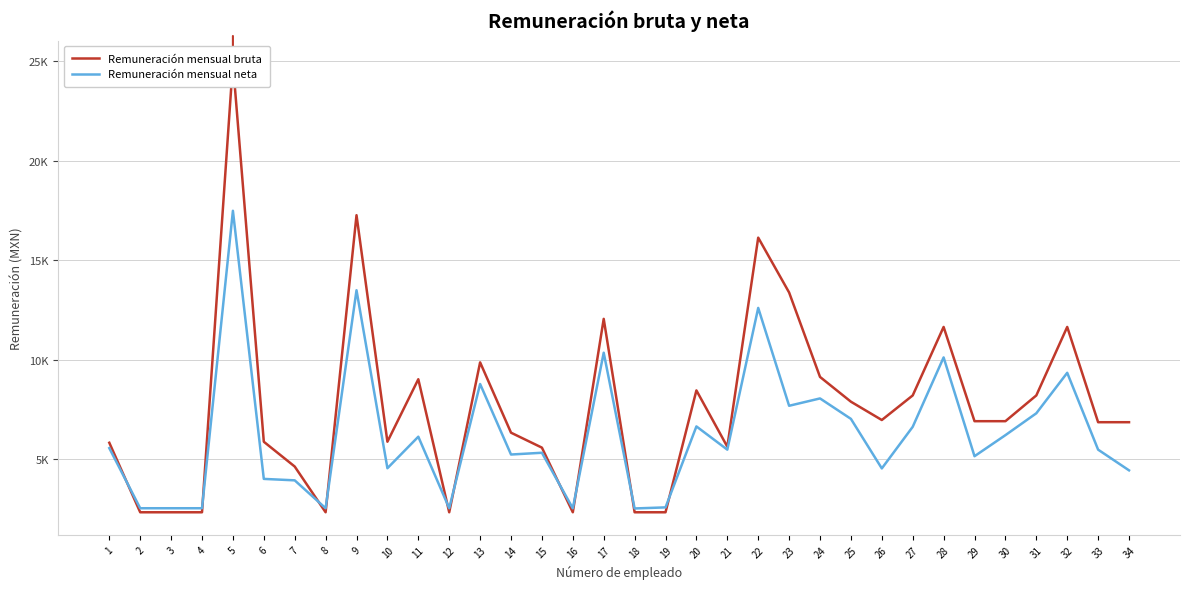

At which category is the sum across all series the highest?

5